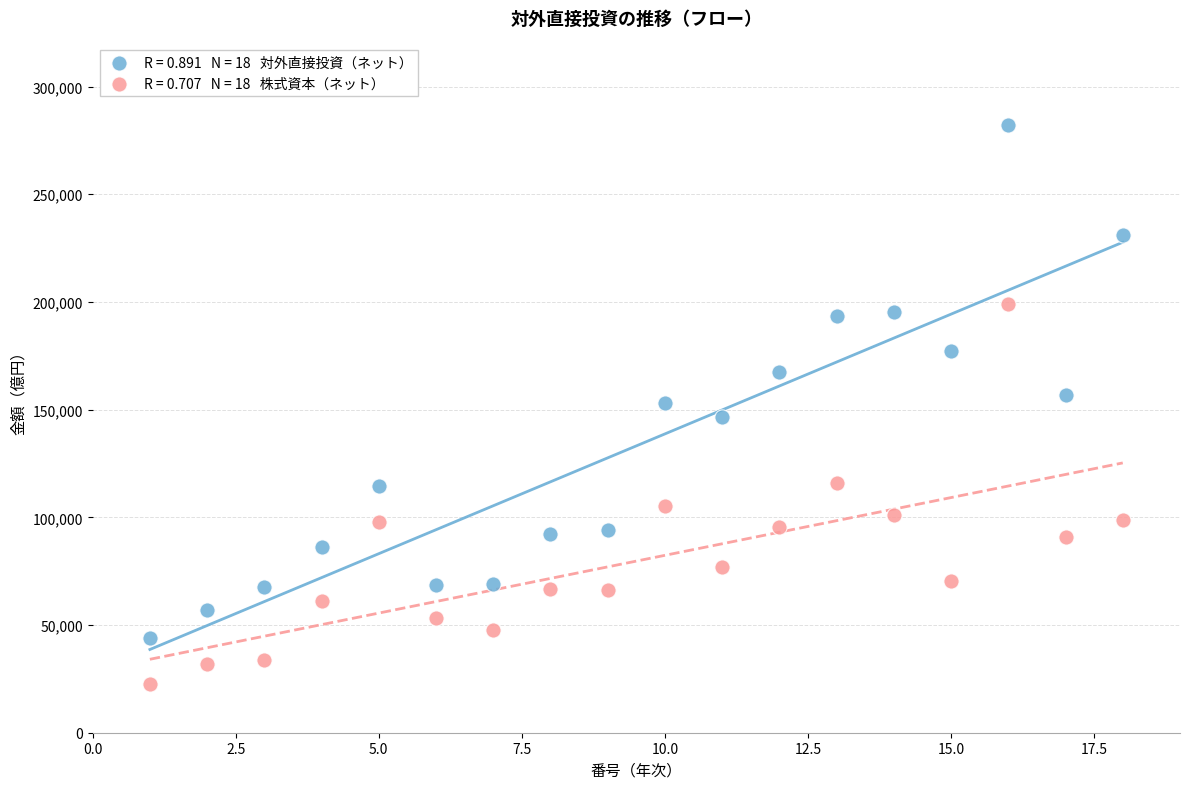

Across all data points, what is the range of Y values (max minus min)?

259565